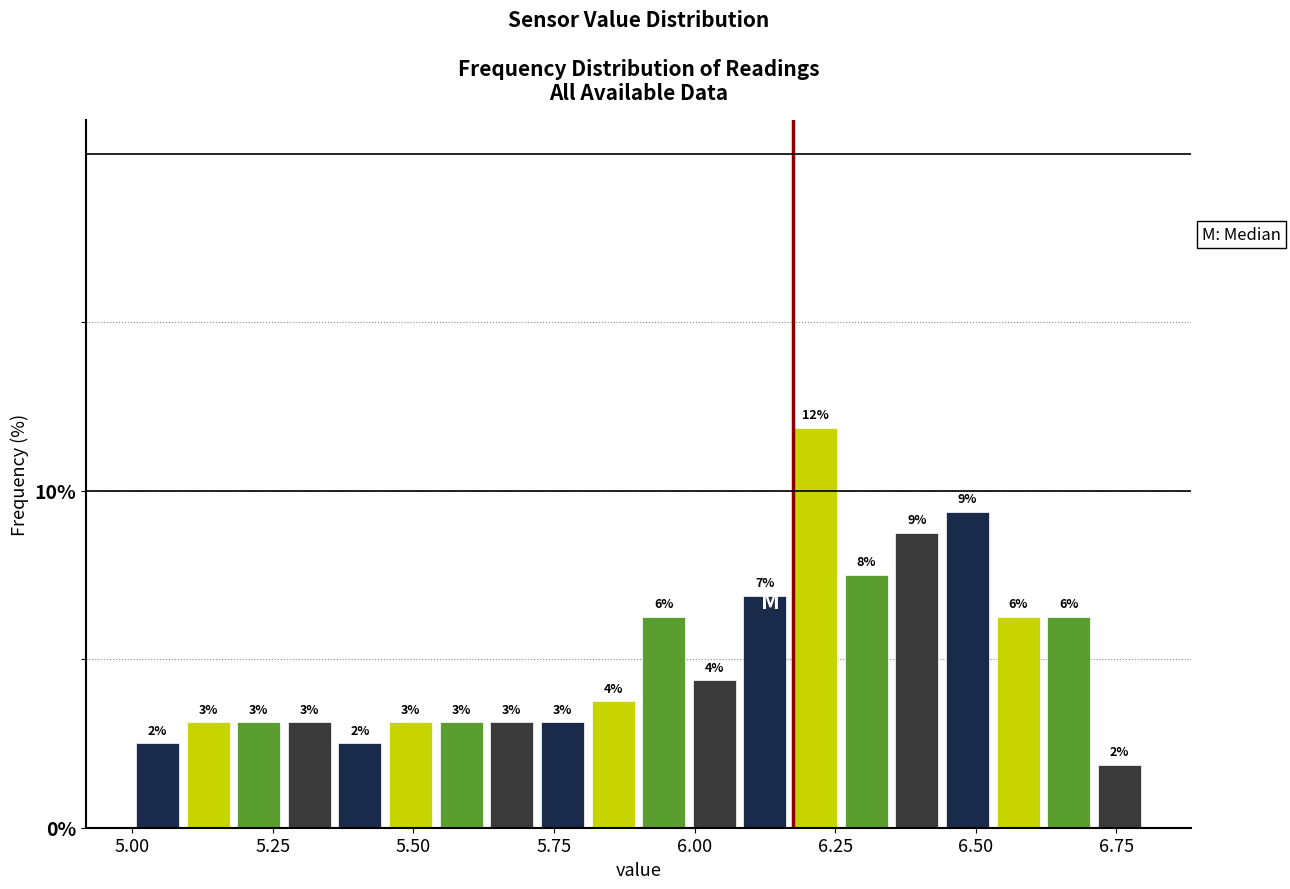

Around what value on the x-axis is the tallest bar? Give the approximate position of its centre, as read against the axis.

6.20